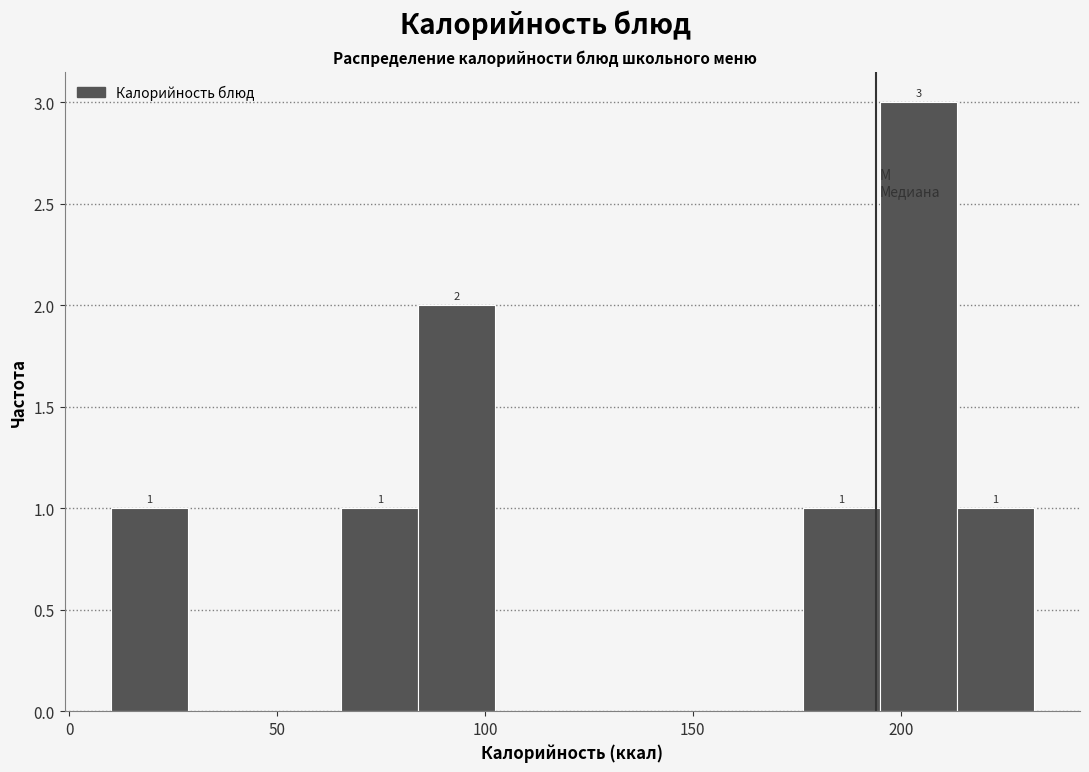

Read against the x-axis, roughly where is the centre of the tallest bar?

205